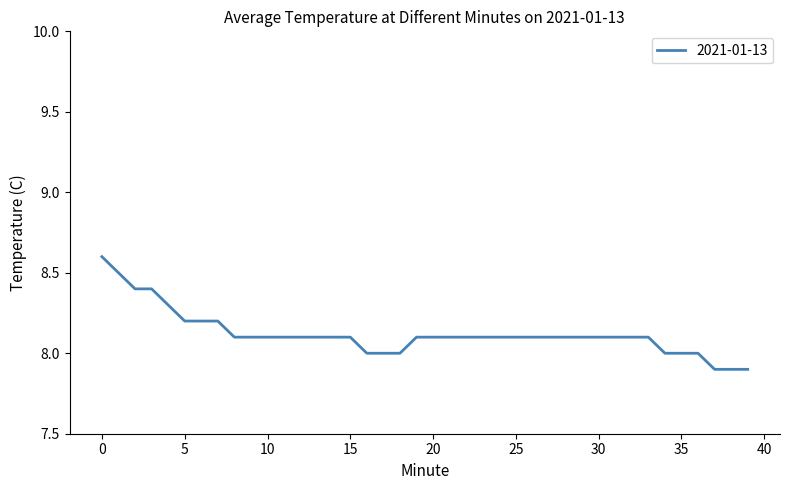

Count the values in the range 8 to 9.

37